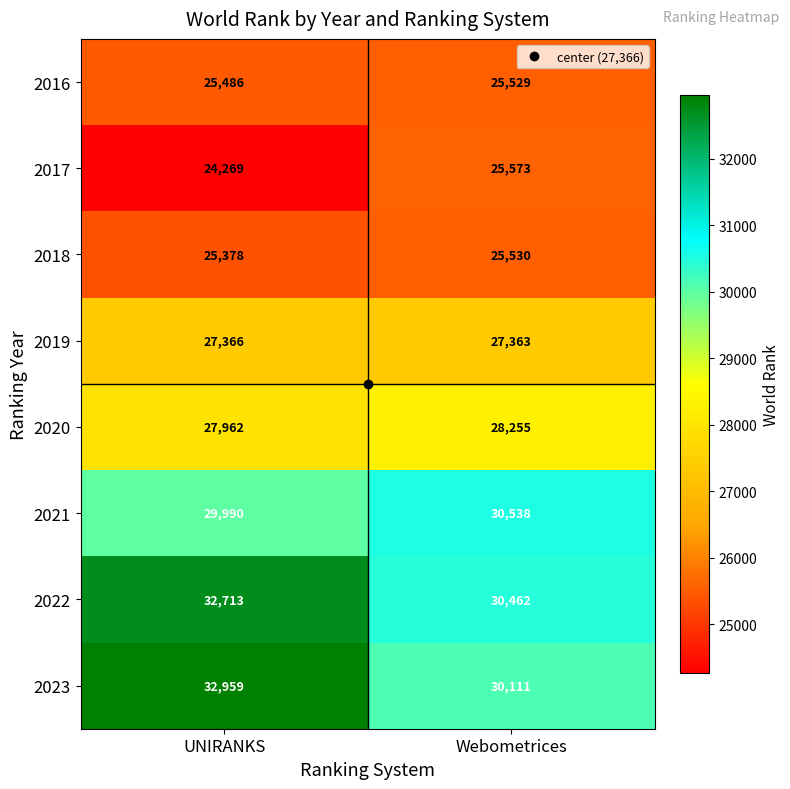

At which label is 2021 closest to 30264?

UNIRANKS